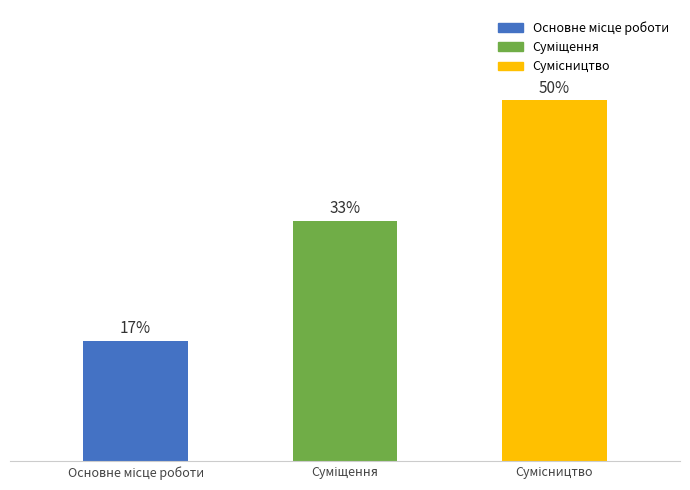

Reading right to left, transcribe all the data shown in this chart.

Сумісництво=3	Суміщення=2	Основне місце роботи=1